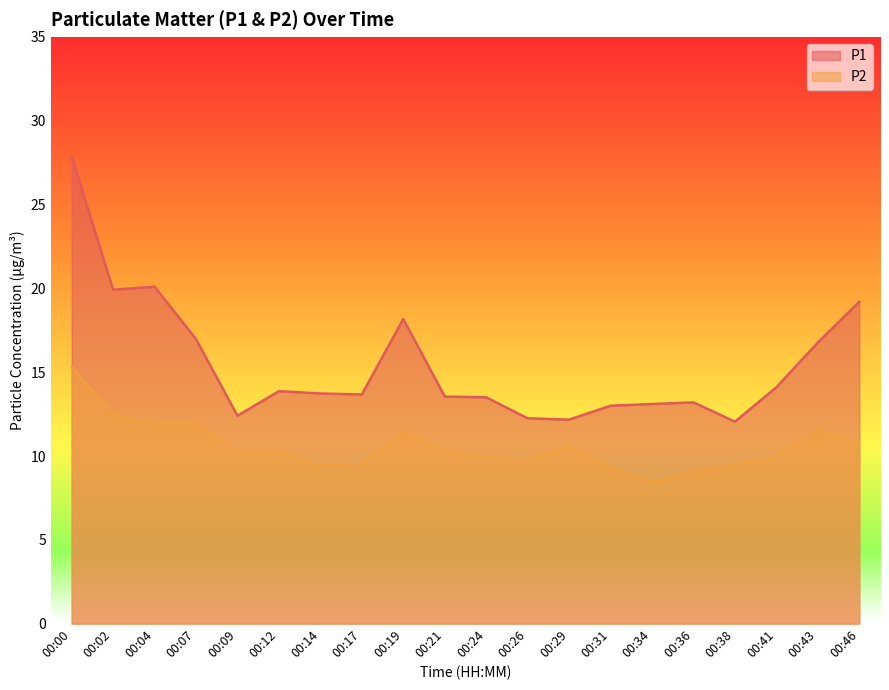

What is the difference between the P1 values at 00:07 and 00:02?

3.0